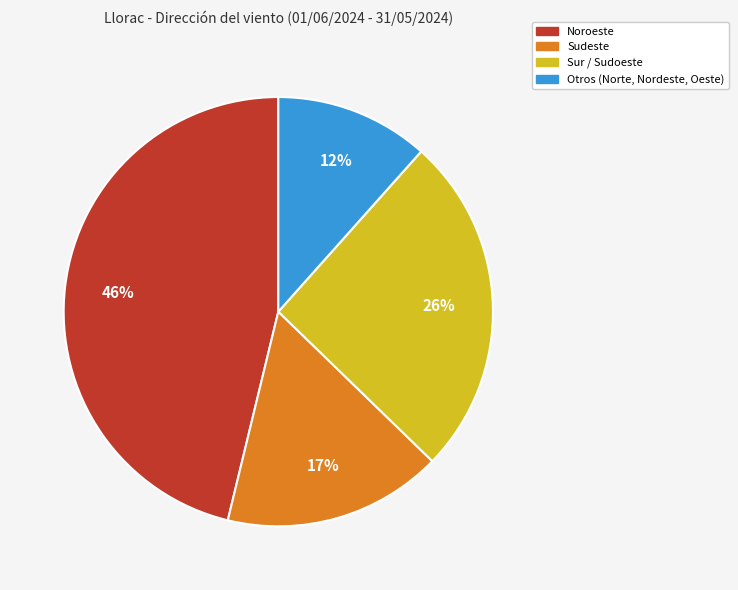

True or false: Otros (Norte, Nordeste, Oeste) accounts for 1% of the total.

False